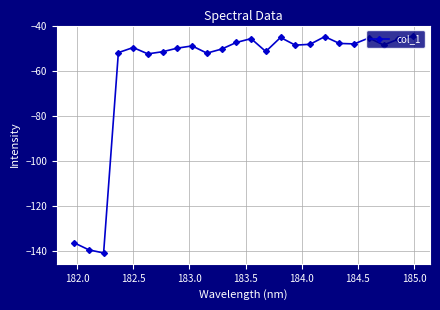

What is the smallest value displayed?

-140.8